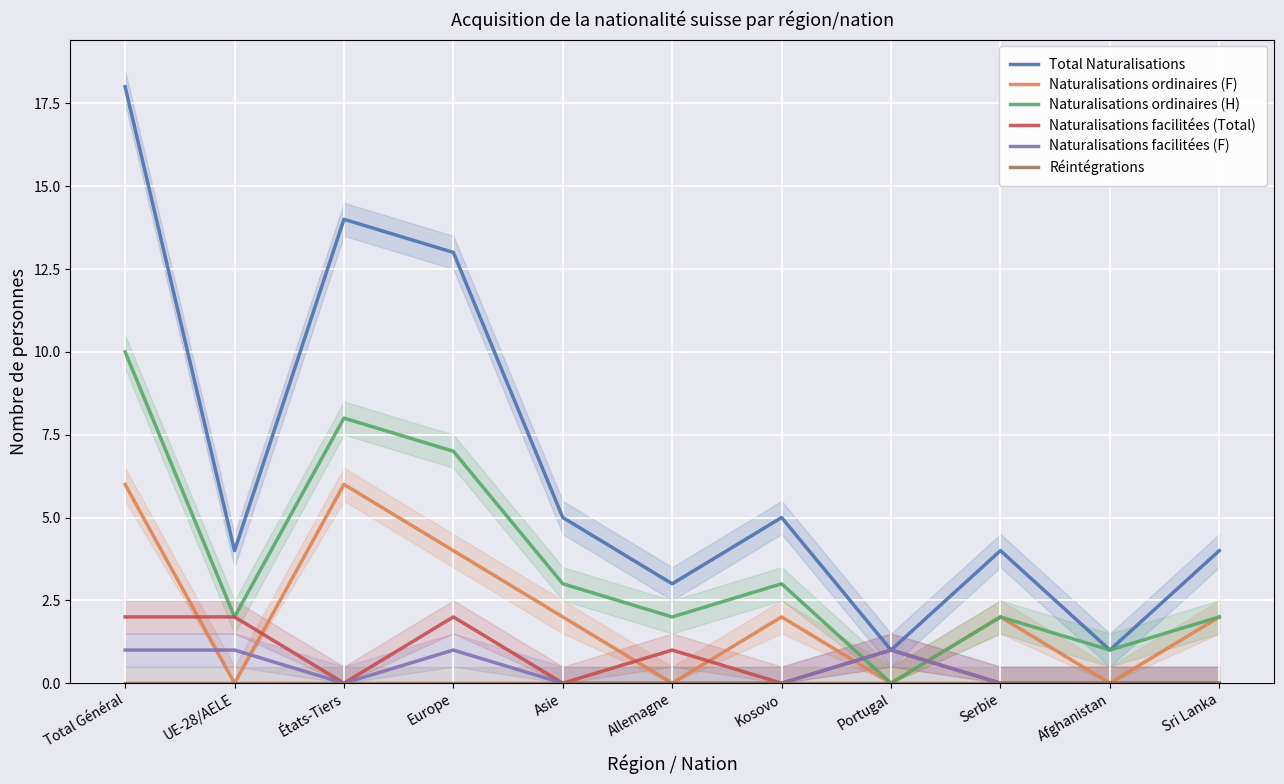

What is the label of the 2nd point from the left?

UE-28/AELE